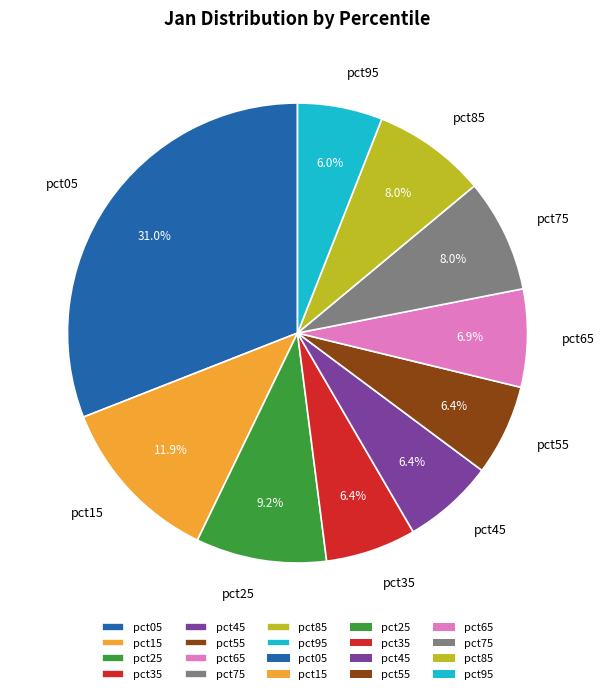

Combined, what portion of the pie is pct35 and pct45?

12.8%